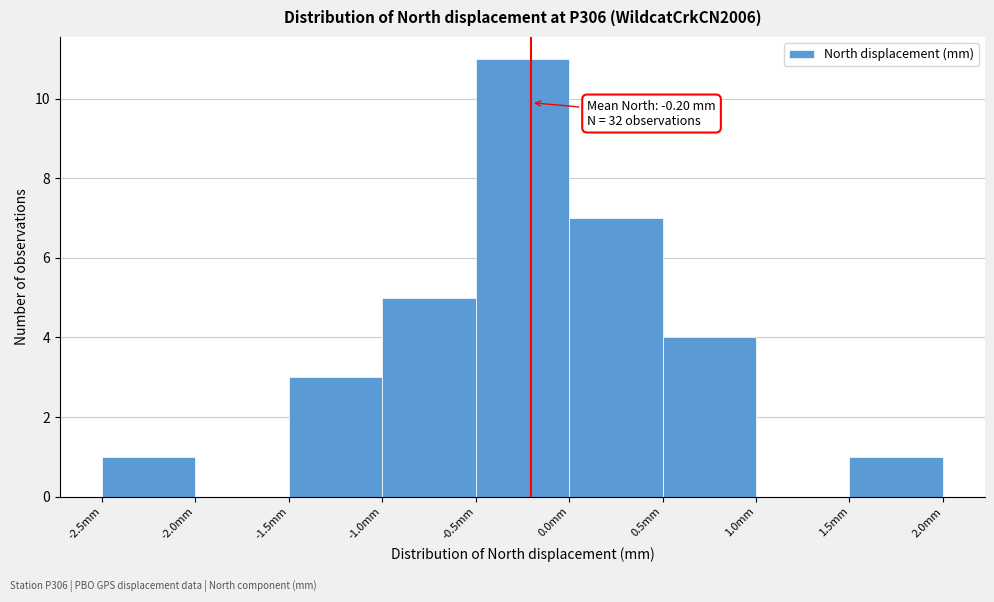

Which range on the x-axis has the tallest bar?

-0.5 to 0.0